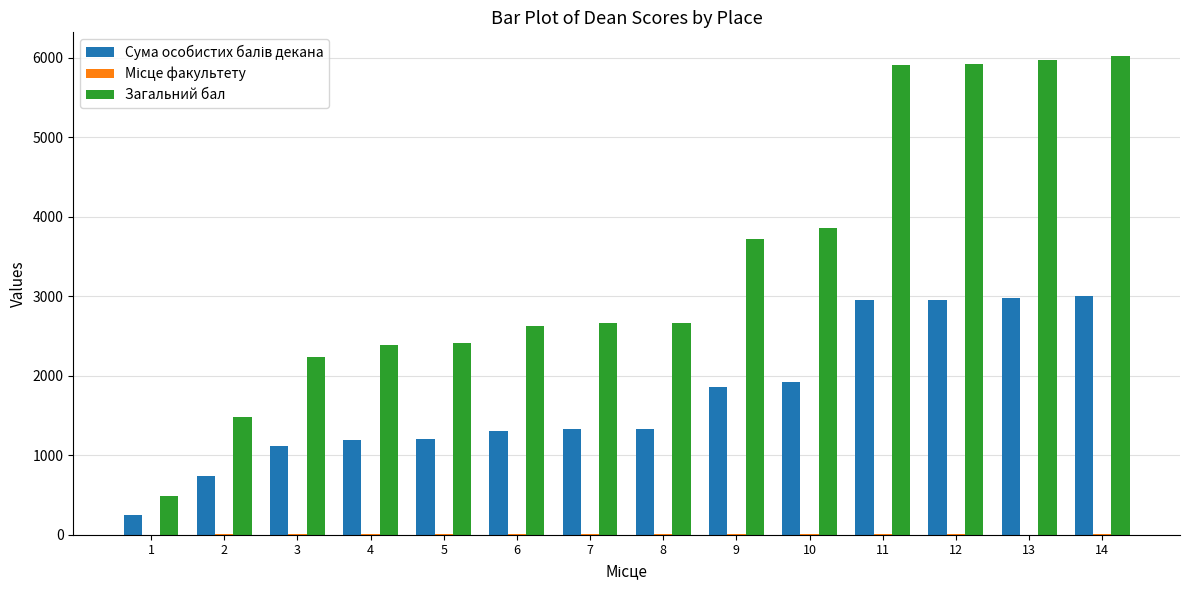

What is the sum of all Загальний бал values?

48323.0